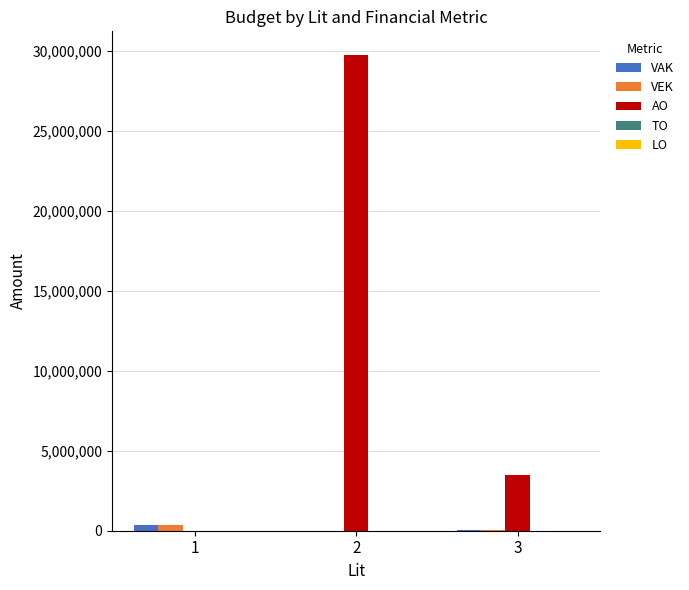

The value of AO at 1 is -13404480. True or false?

False